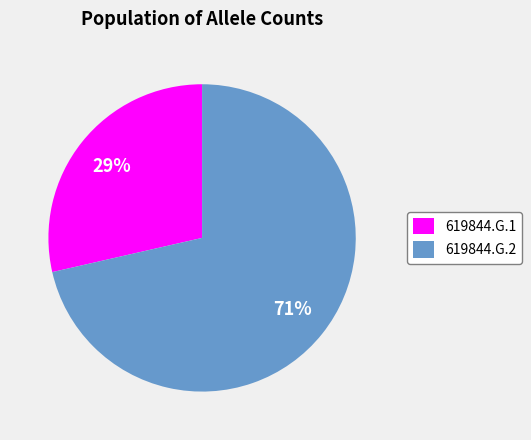

Do 619844.G.1 and 619844.G.2 together represent more than half of the pie?

Yes